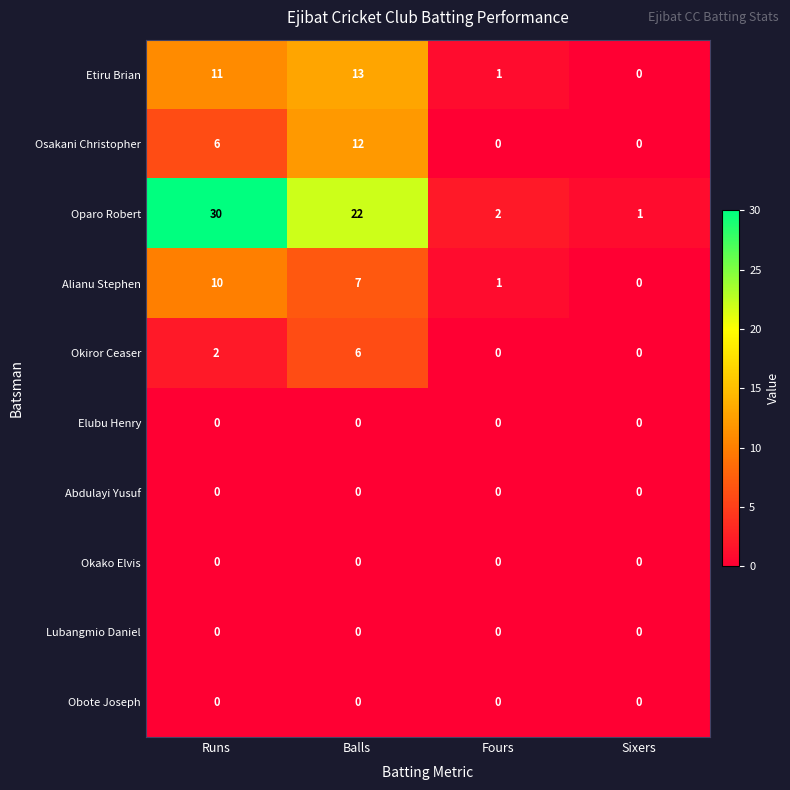

The value of Osakani Christopher at Balls is 3. True or false?

False